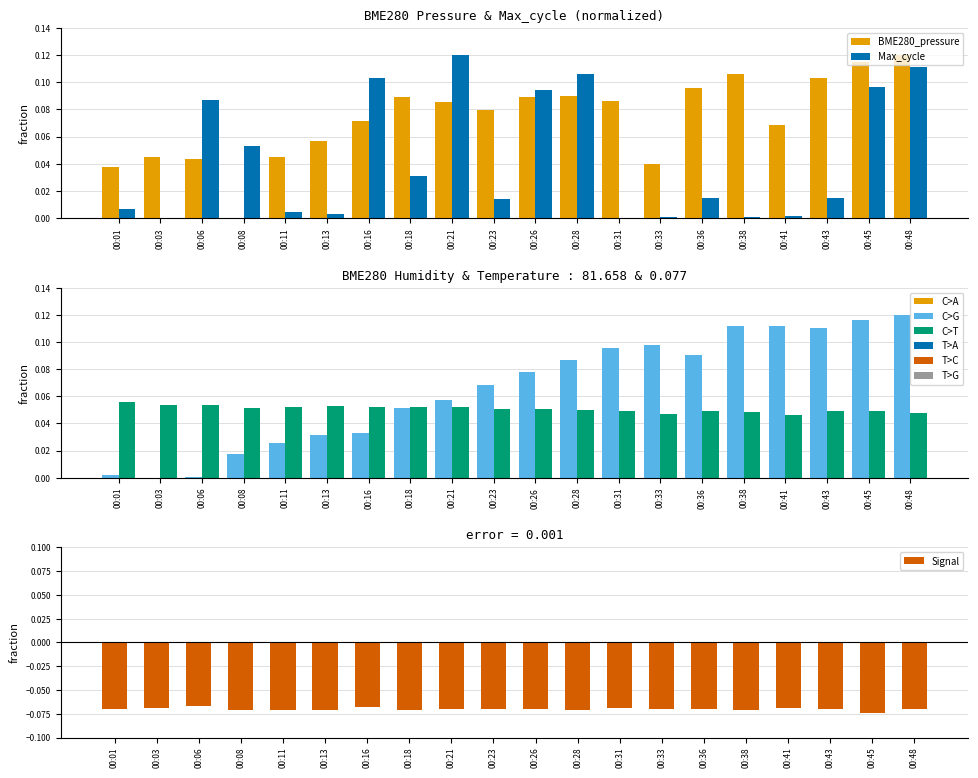

Where is BME280_temperature nearest to the value 0?

00:41